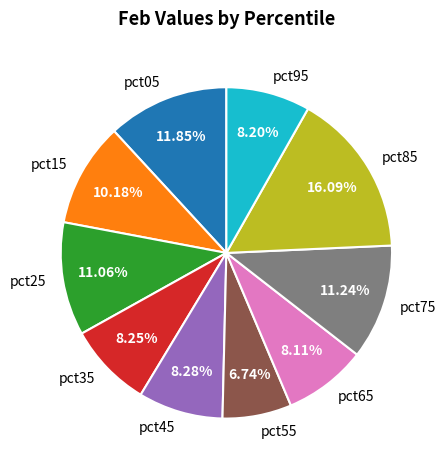

Which category has the smallest portion of the pie?

pct55